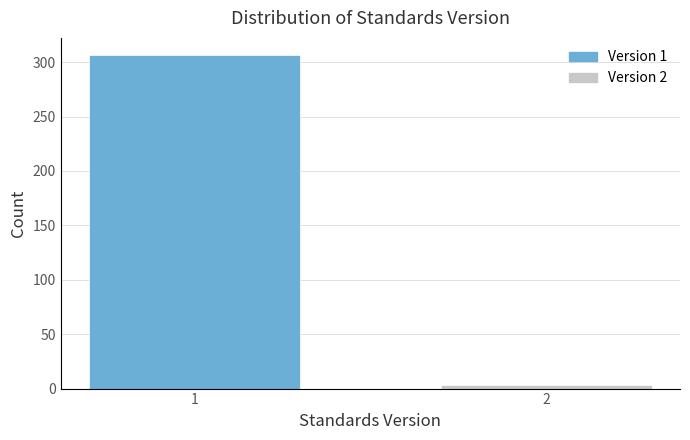

Reading left to right, transcribe all the data shown in this chart.

307	3